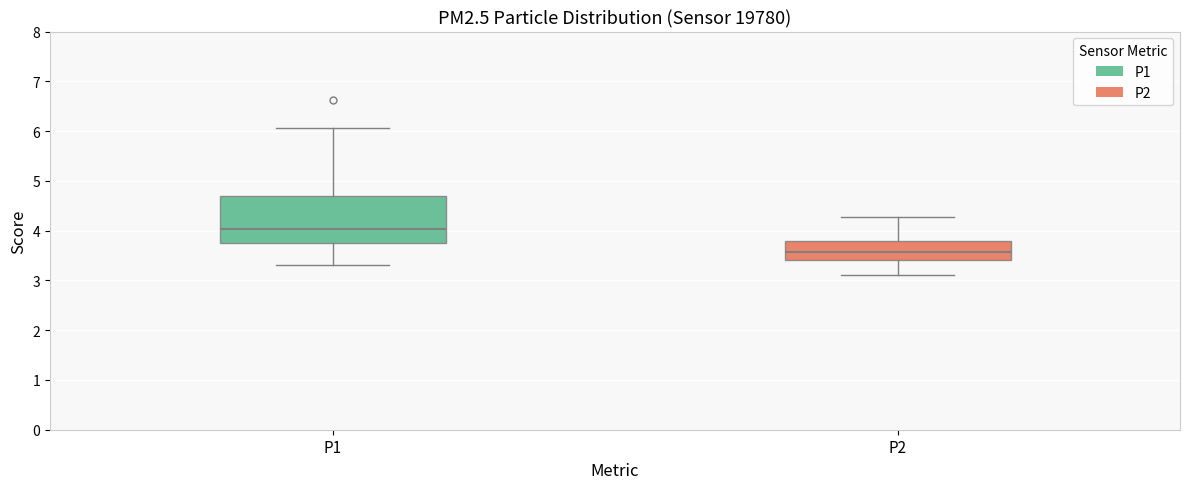

Reading left to right, transcribe this box plot: for each box, give where its median line is, the range the box spans, and where its two whiskers end, as read against the y-axis. The values are not printed on the chart, so give them approximately, as read against the axis.

P1: median 4.0, box 3.8 to 4.7, whiskers 3.3 to 6.1
P2: median 3.6, box 3.4 to 3.8, whiskers 3.1 to 4.3